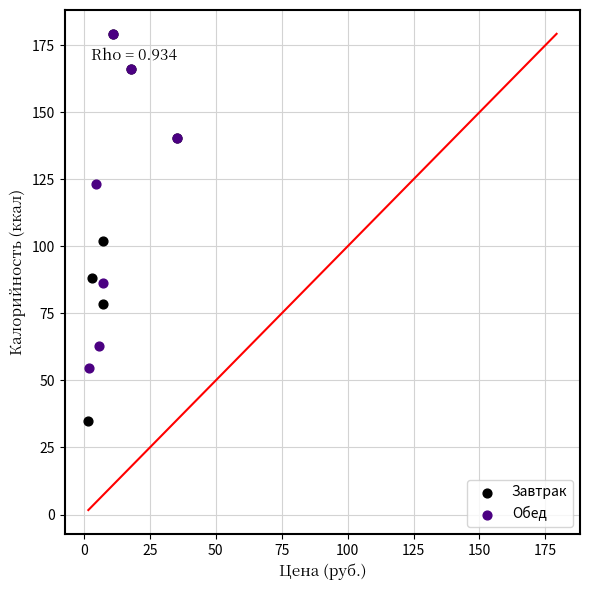

Which series has the widest spread of Y values?

Завтрак